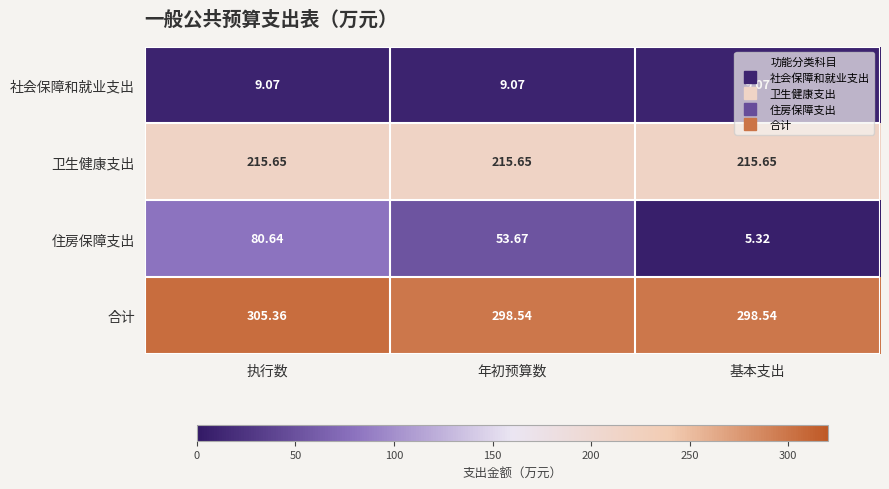

Count the number of data series in this chart.

4